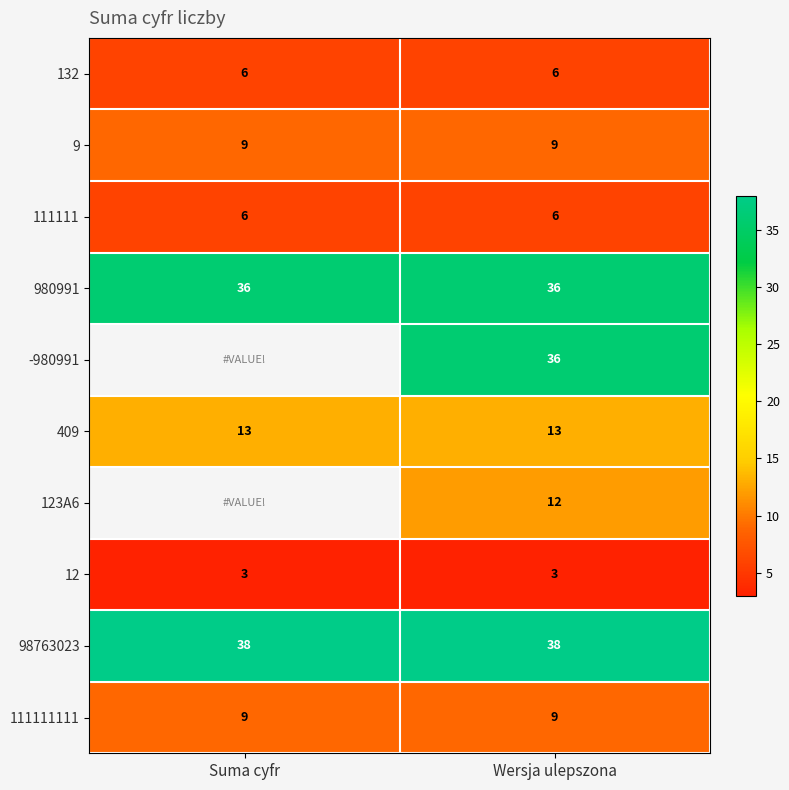

What is the difference between the highest and lowest values at Wersja ulepszona?

35